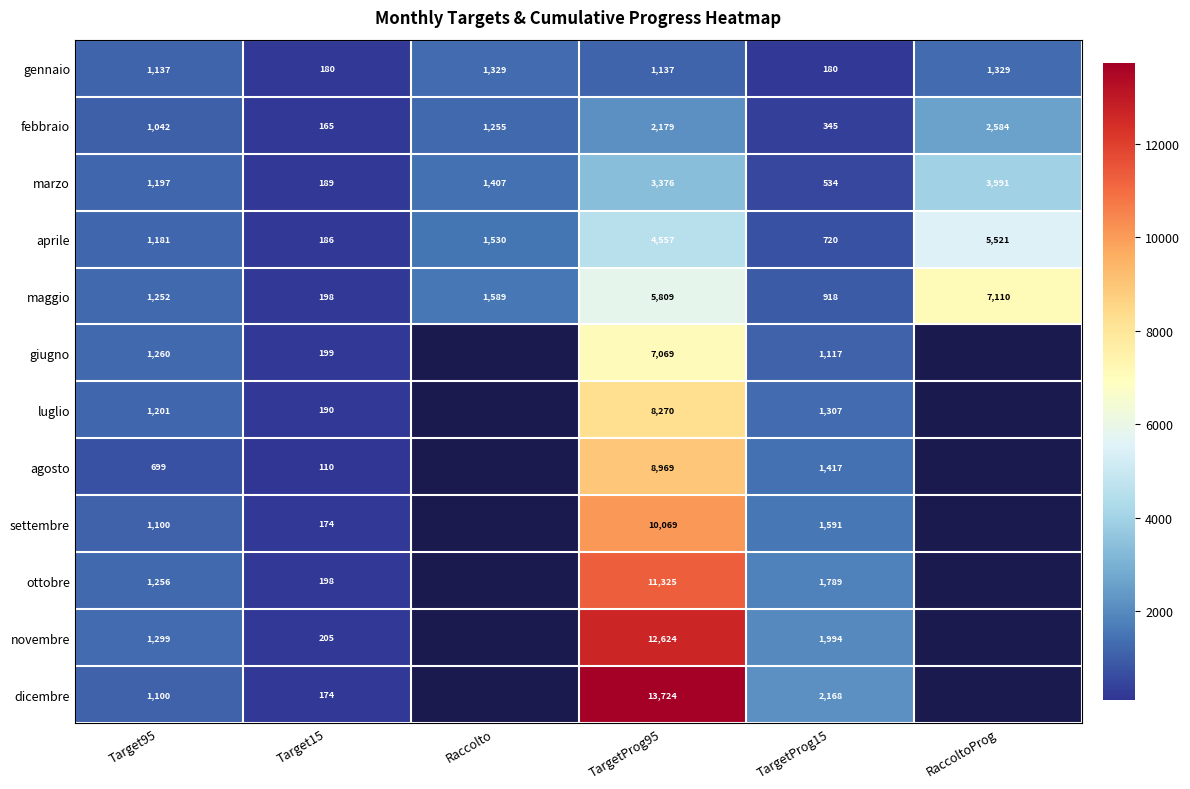

The value of febbraio at Raccolto is 870.2. True or false?

False